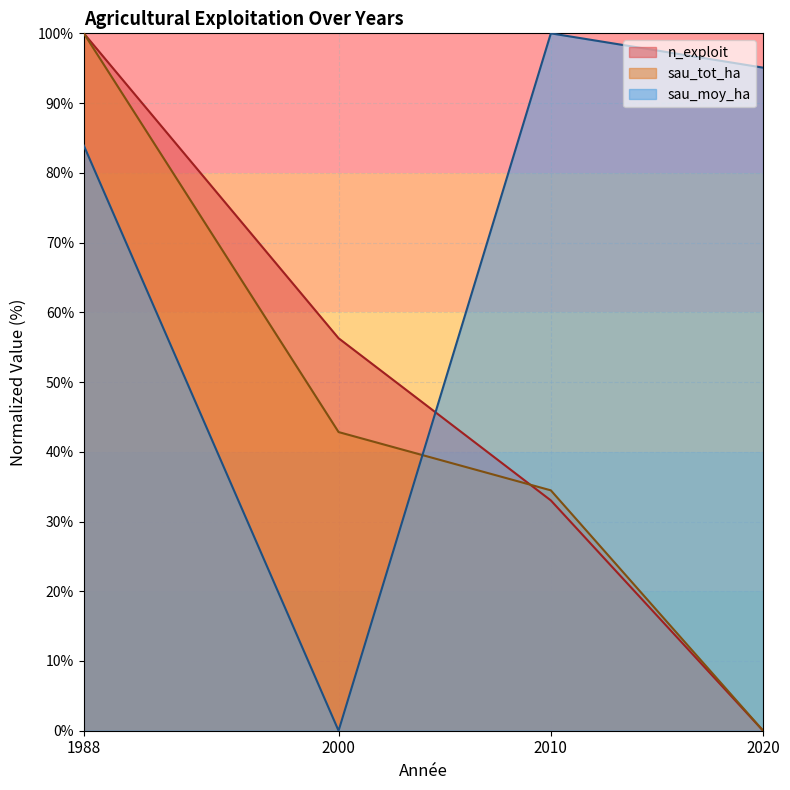

The sau_moy_ha series shows 154.1 at 2020. True or false?

False